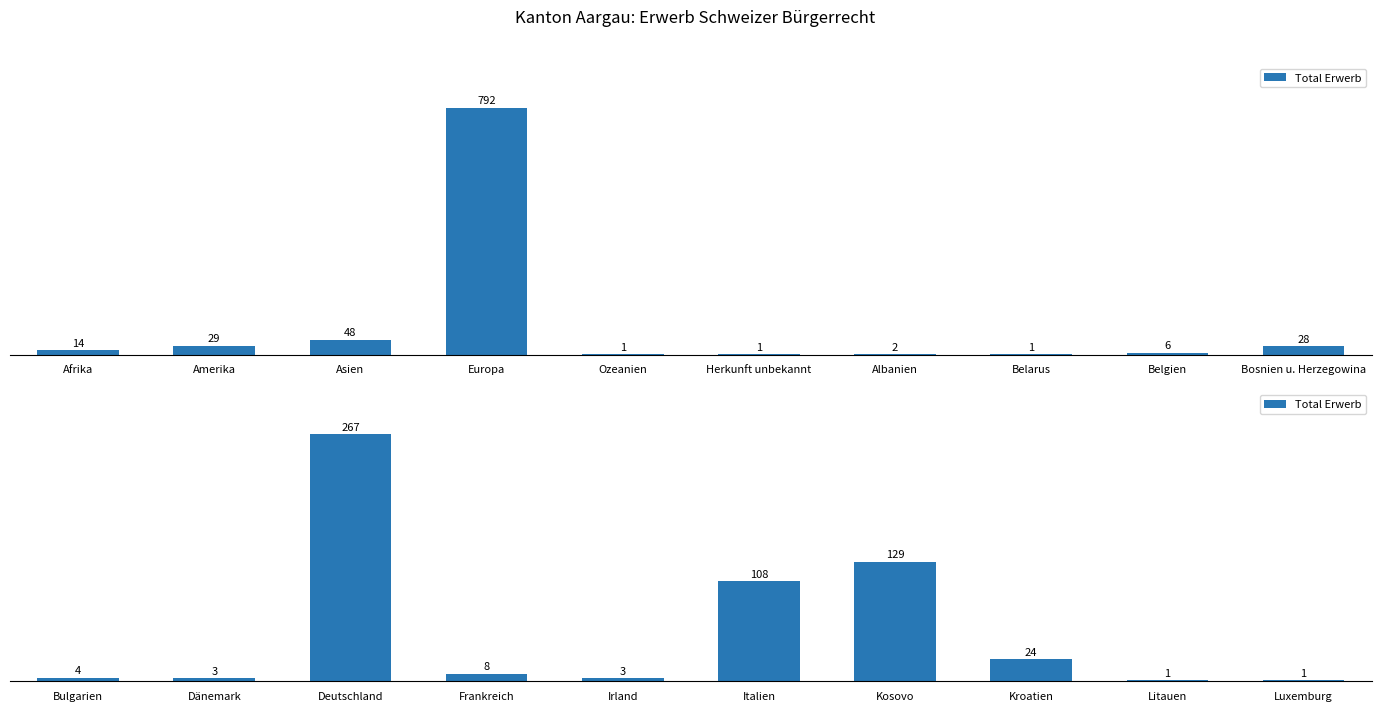

How many series are shown in this chart?

1